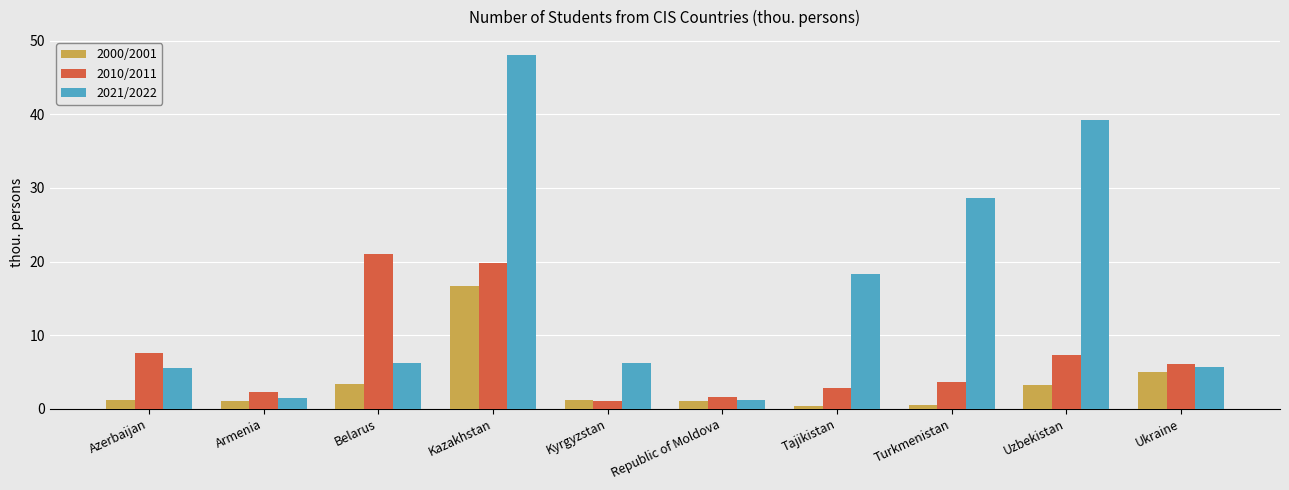

What is the label of the 7th bar from the right?

Kazakhstan